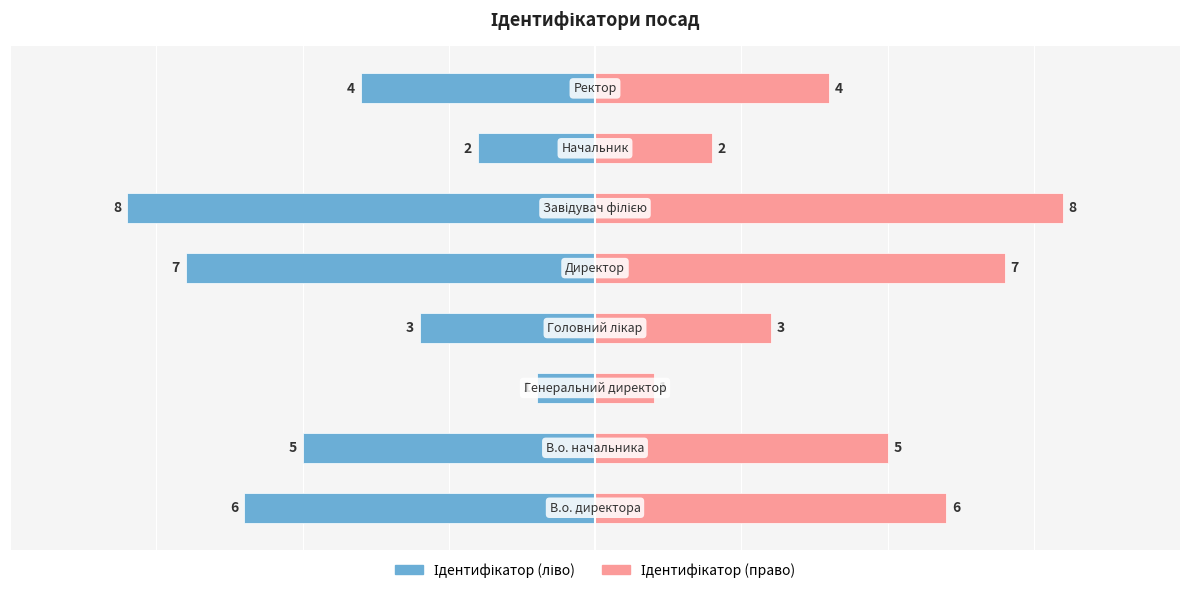

What is the sum of all Ідентифікатор (ліво) values?

-36